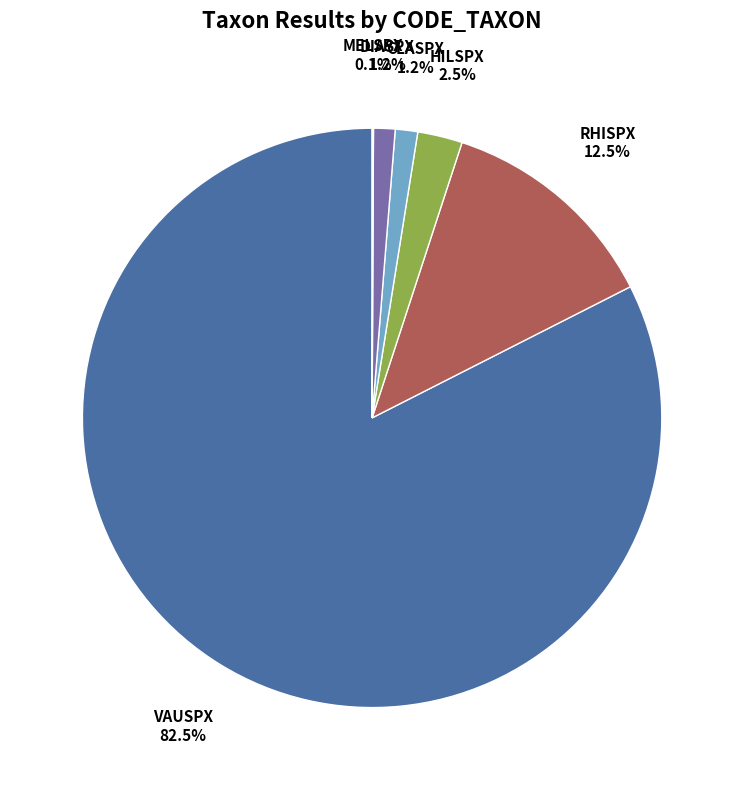

Is there any slice that represents more than half of the pie?

Yes